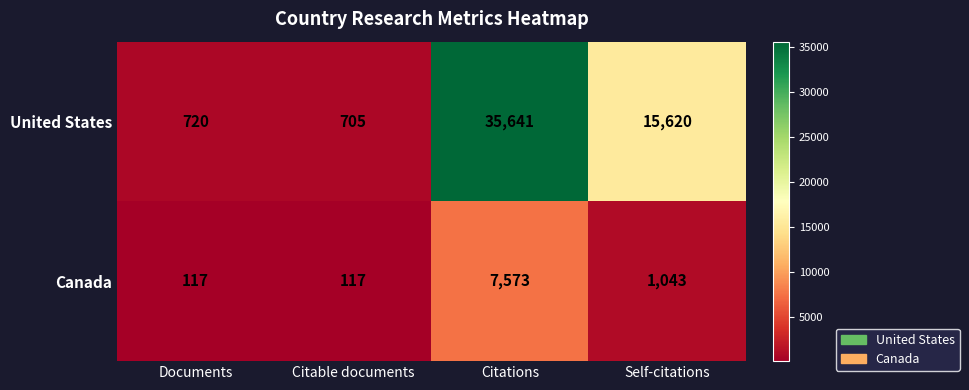

How many categories are shown in the chart?

4